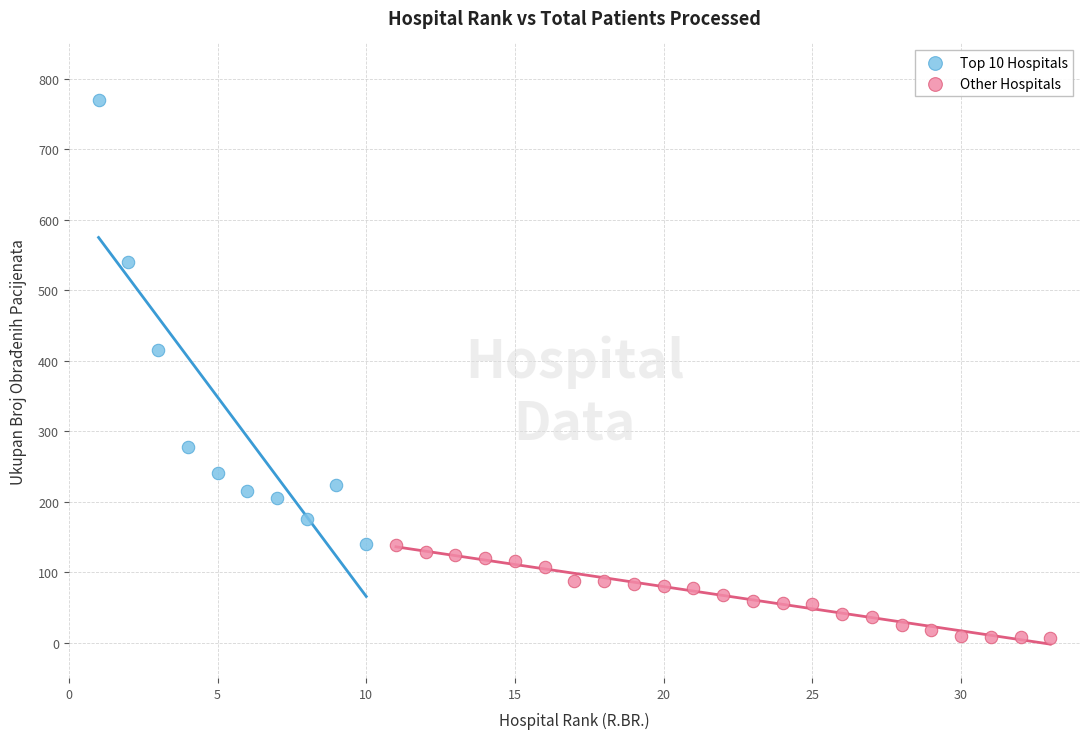

Which series reaches the minimum Y coordinate?

Other Hospitals